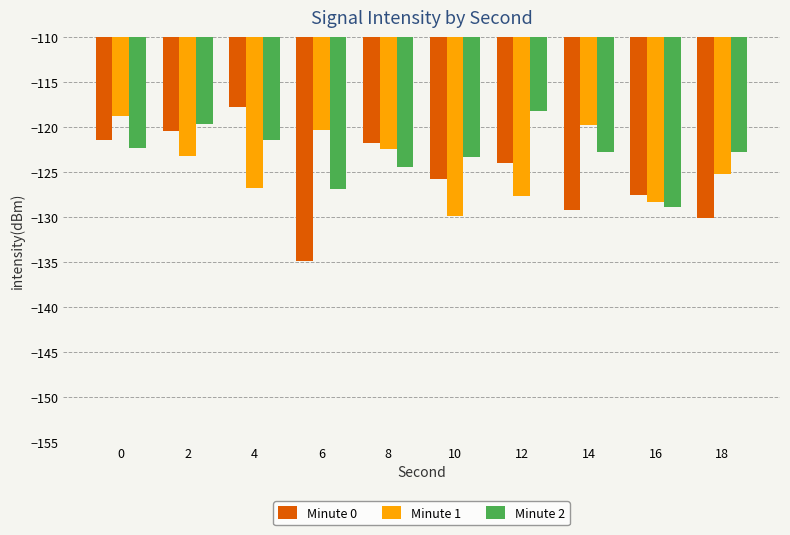

Reading left to right, what are all the values shown in this chart?

Minute 0: 0=-121.5	2=-120.5	4=-117.8	6=-134.9	8=-121.8	10=-125.8	12=-124.0	14=-129.2	16=-127.5	18=-130.2
Minute 1: 0=-118.8	2=-123.2	4=-126.8	6=-120.4	8=-122.4	10=-129.9	12=-127.7	14=-119.8	16=-128.4	18=-125.2
Minute 2: 0=-122.3	2=-119.6	4=-121.4	6=-126.9	8=-124.4	10=-123.3	12=-118.2	14=-122.8	16=-128.9	18=-122.8